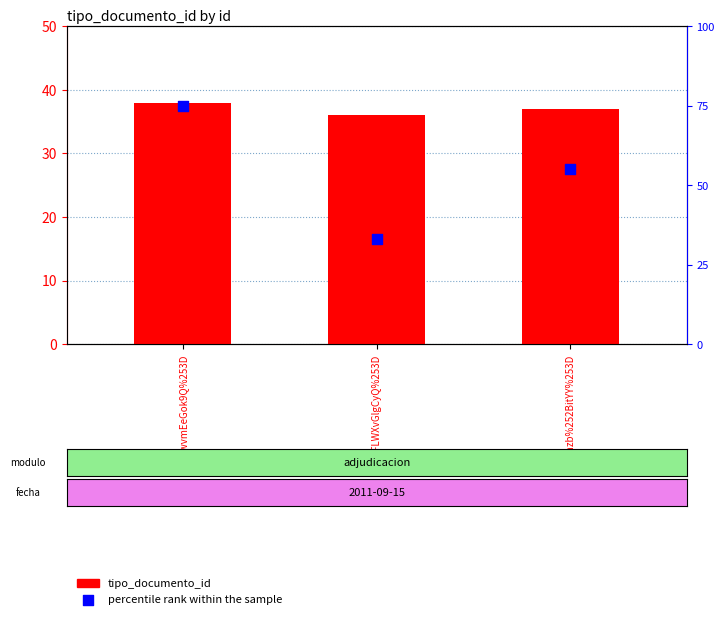

Is the value of percentile rank within the sample at uwvmEeGok9Q%253D greater than the value of tipo_documento_id at %252FLWXvGlgCyQ%253D?

Yes